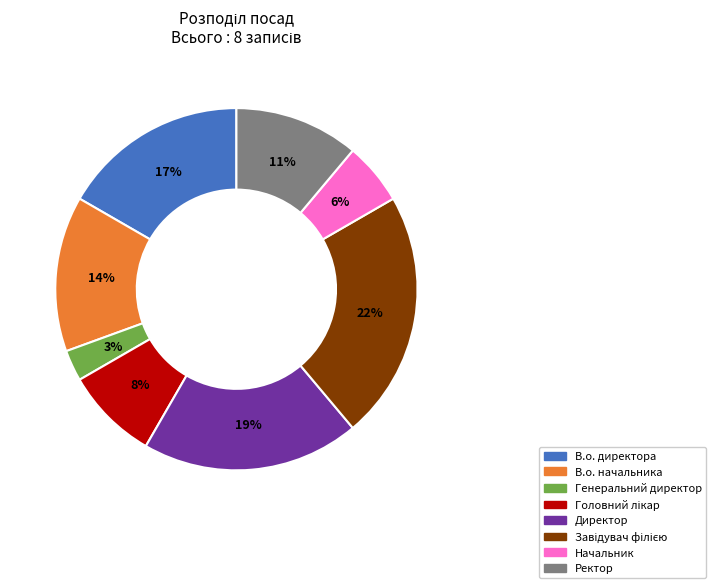

Is it true that В.о. директора is 22% of the pie?

False